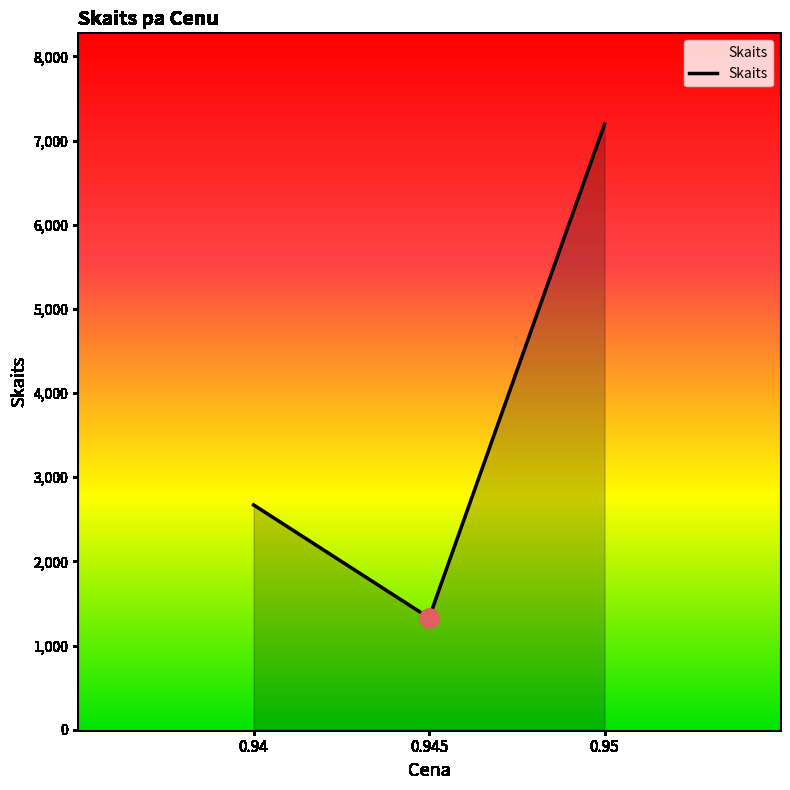

What is the difference between the maximum and second lowest values?

4524